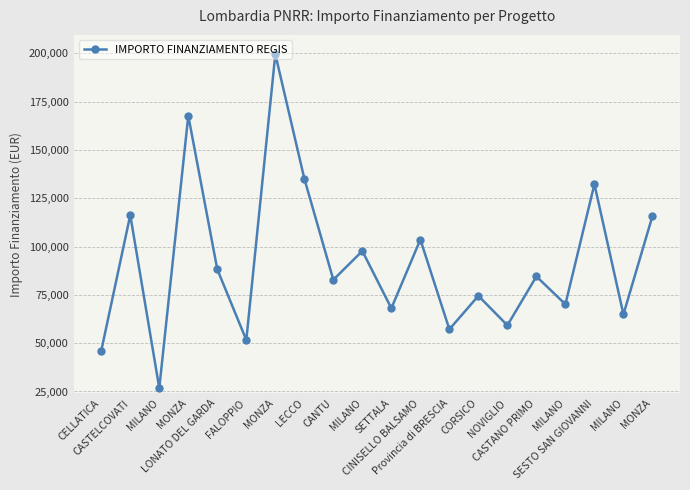

Reading left to right, list all the values displayed in this chart.

46044.5	116324.6	26730.0	167724.8	88213.8	51620.1	199567.7	135157.2	82798.6	97694.9	68057.8	103619.9	57160.7	74486.0	59229.0	84538.8	70120.9	132279.7	64886.6	115789.8